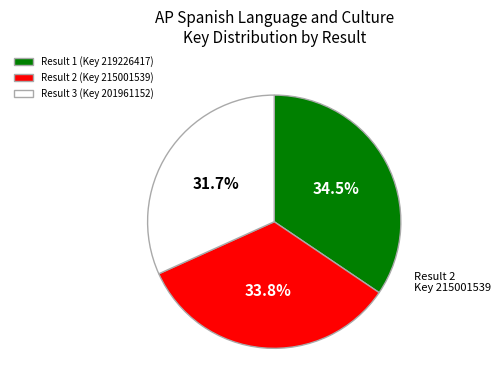

How much of the chart is everything except Result 3 (Key 201961152)?

68.3%